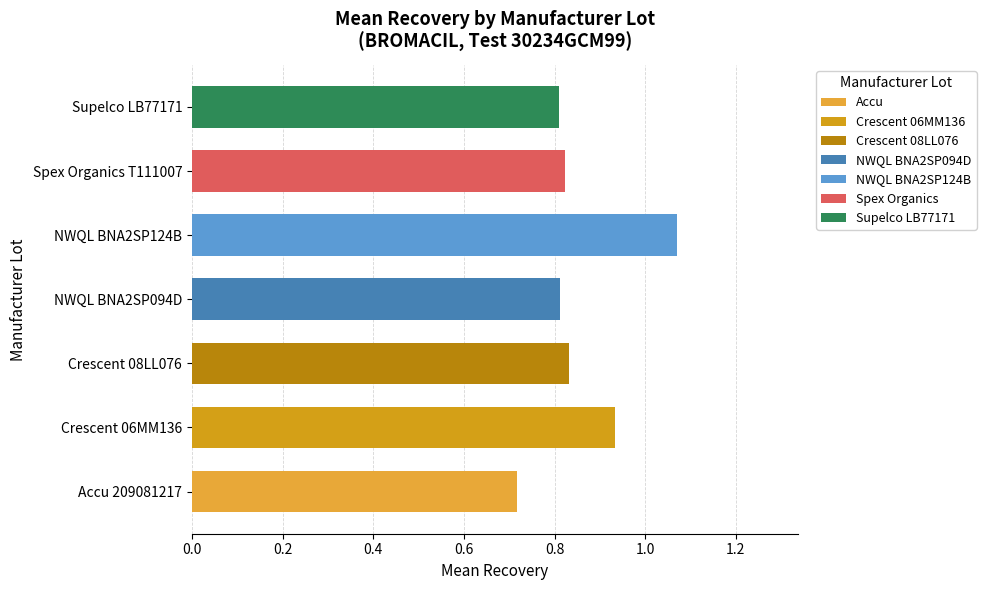

Does the chart contain any negative values?

No